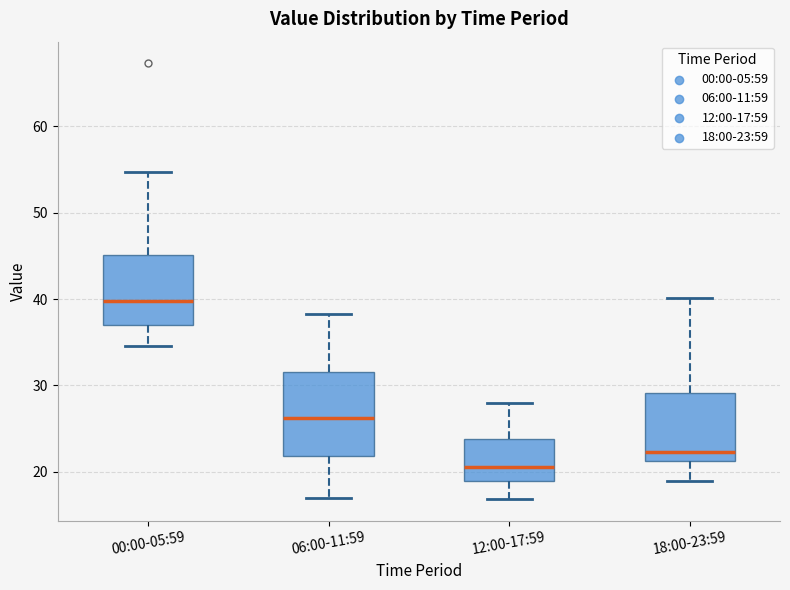

Comparing the boxes themselves (not the whiskers), which one is the tallest?

06:00-11:59